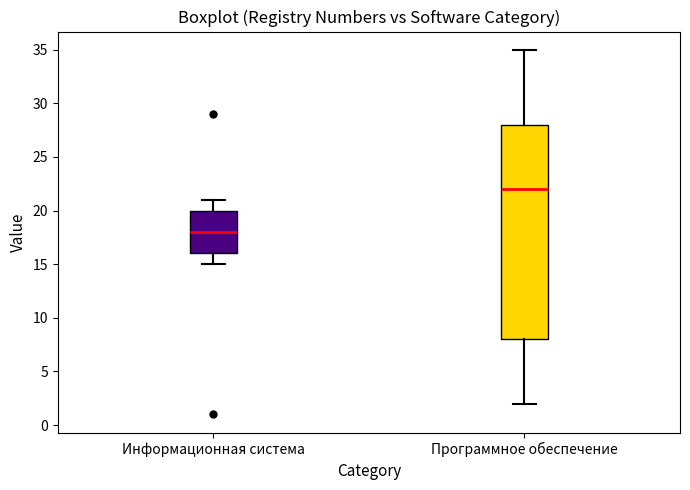

Reading left to right, transcribe this box plot: for each box, give where its median line is, the range the box spans, and where its two whiskers end, as read against the y-axis. The values are not printed on the chart, so give them approximately, as read against the axis.

Информационная система: median 18, box 16 to 20, whiskers 15 to 21
Программное обеспечение: median 22, box 8 to 28, whiskers 2 to 35